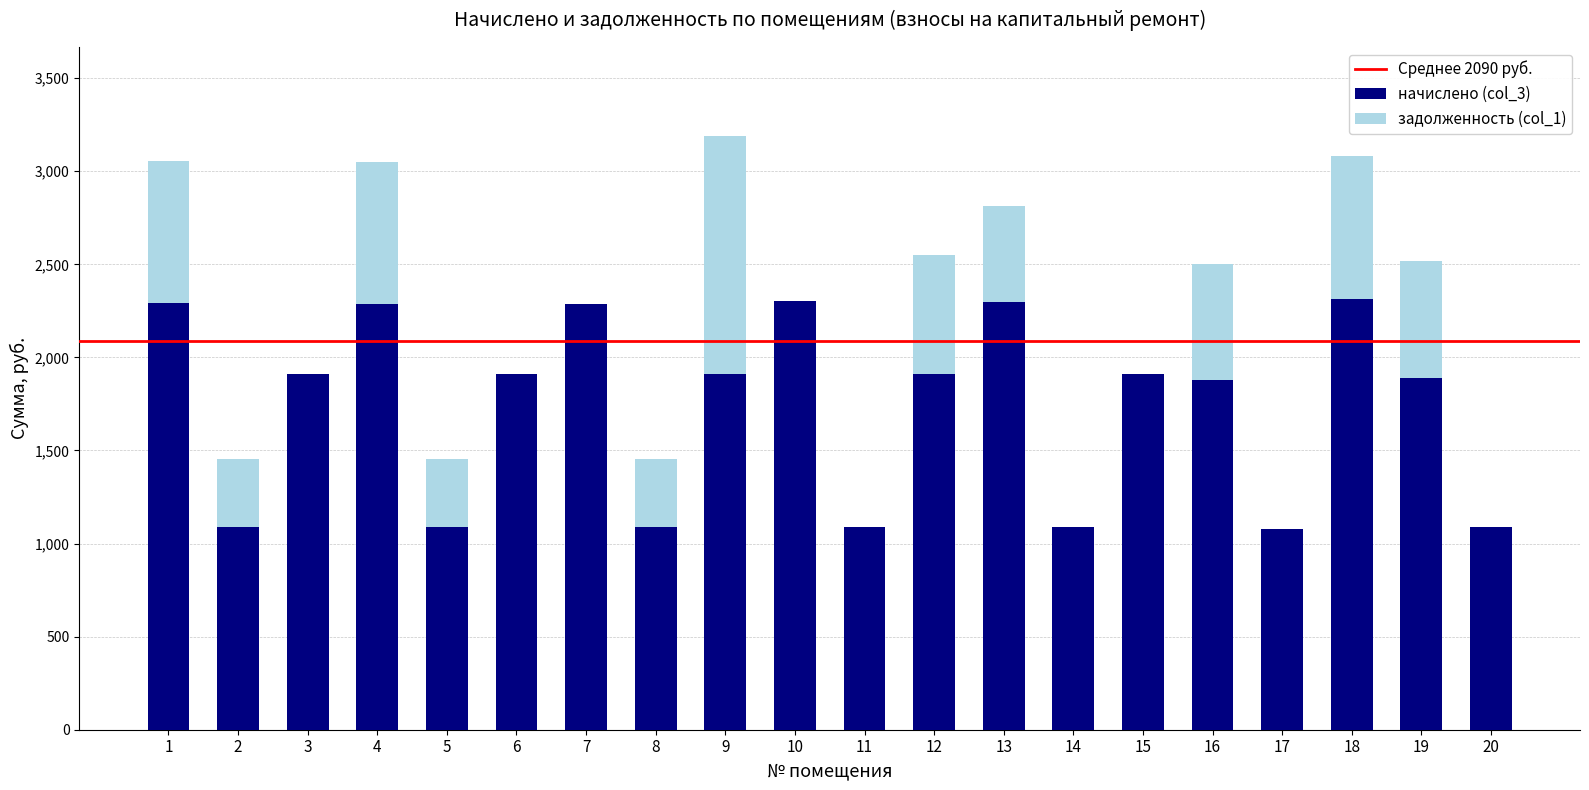

What is the maximum value for начислено (col_3)?

2311.7